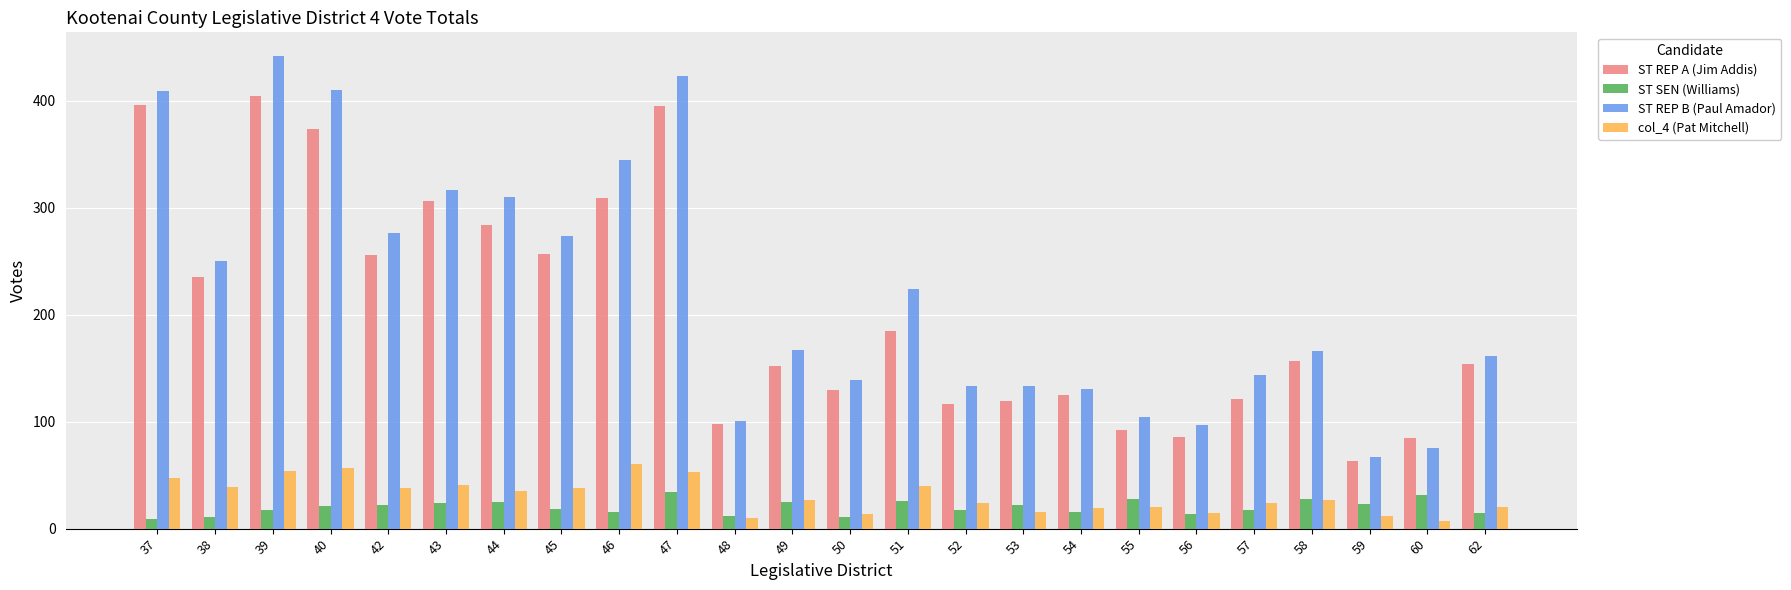

At how many categories does at least one series exceed 341?

5